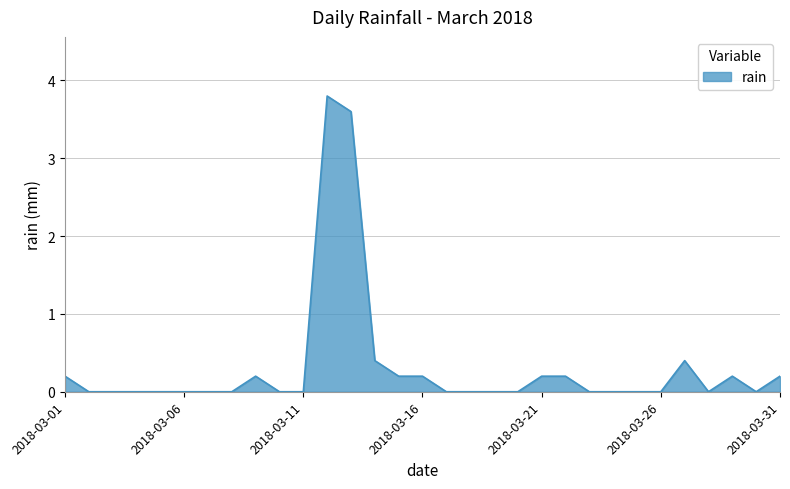

How many series are shown in this chart?

1